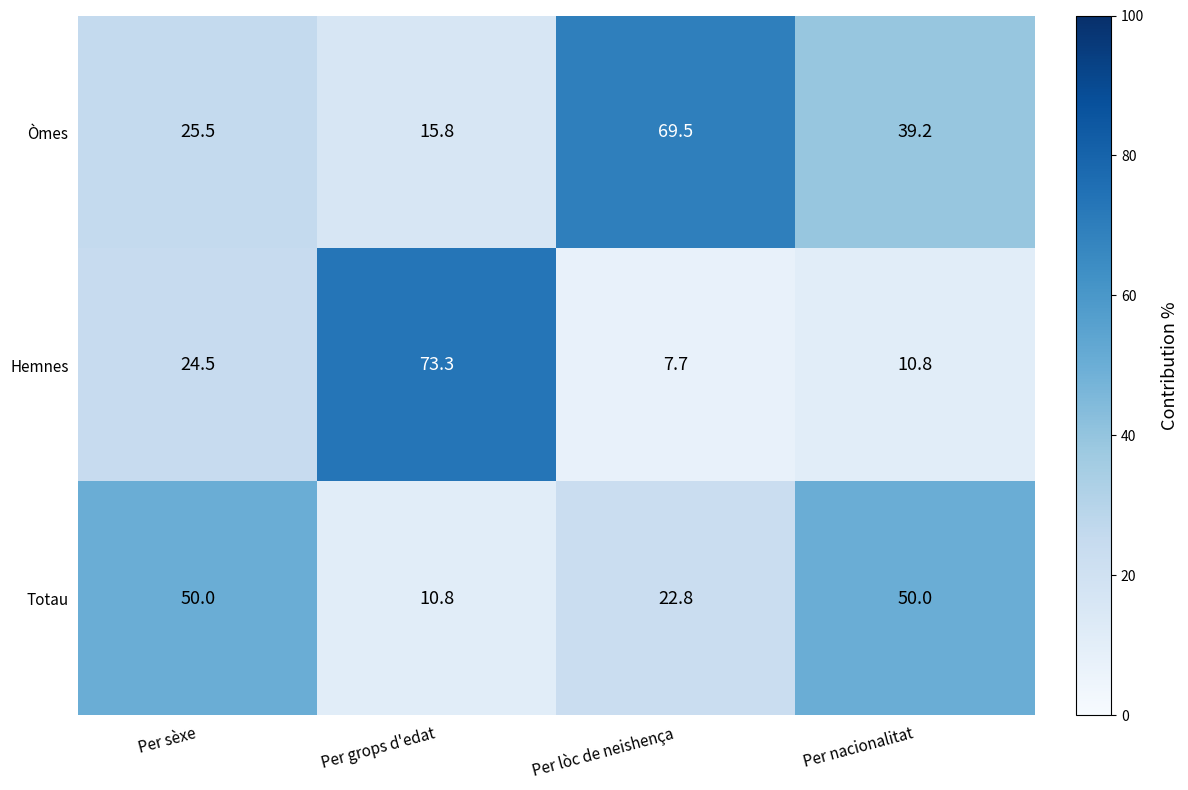

List the series in order of their peak value, highest first.

Hemnes, Òmes, Totau